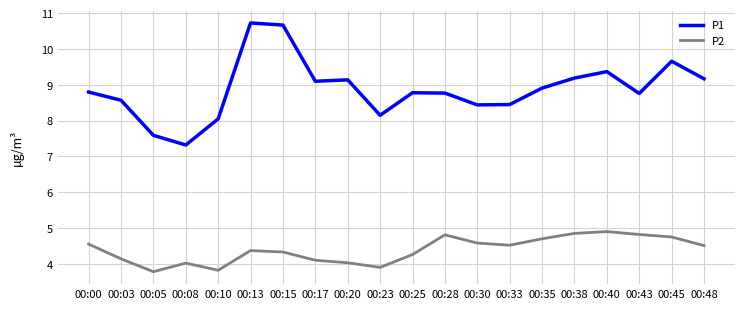

True or false: P2 and P1 cross at least once.

False